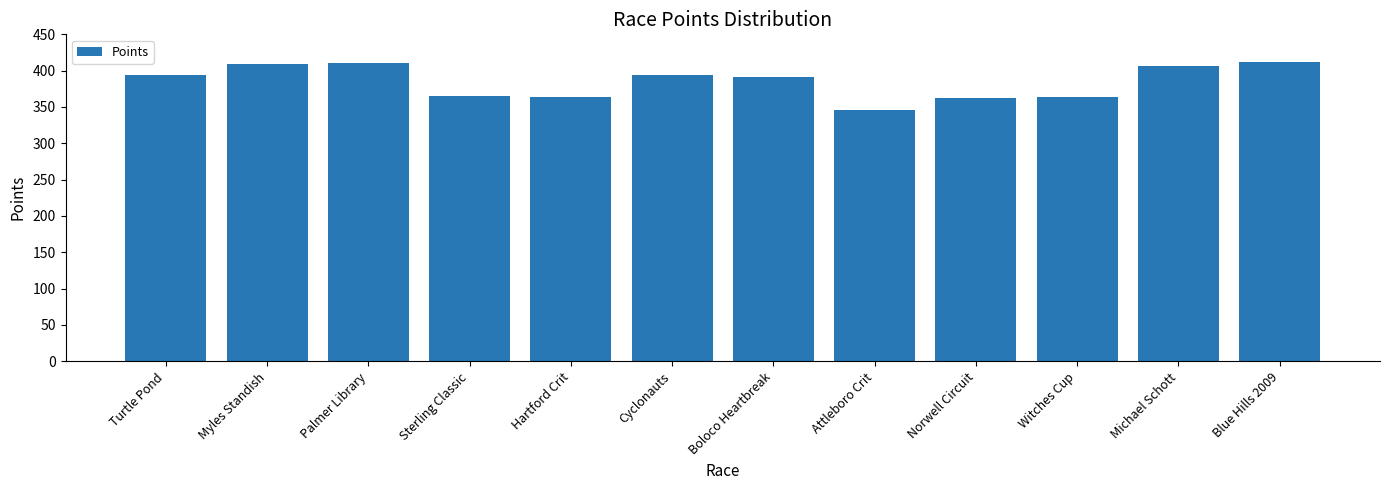

The chart shows a value of 516.8 at Witches Cup. True or false?

False